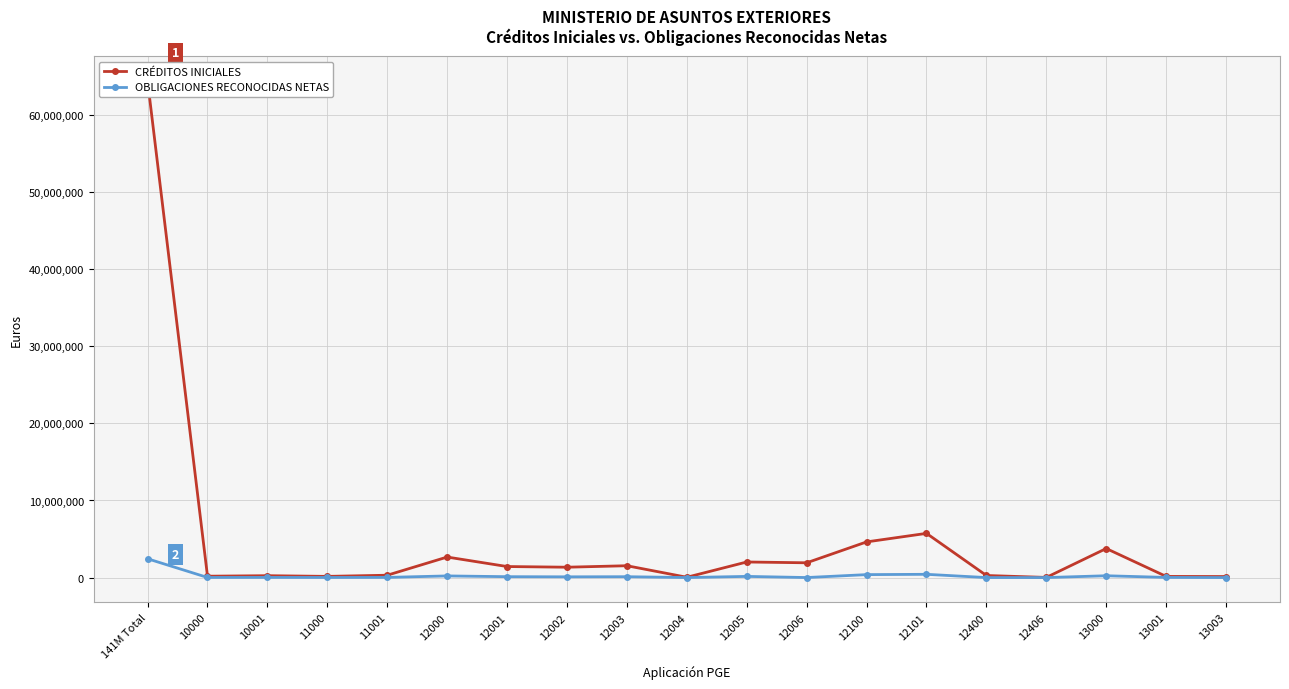

At which category does CRÉDITOS INICIALES reach its first local peak?

10001